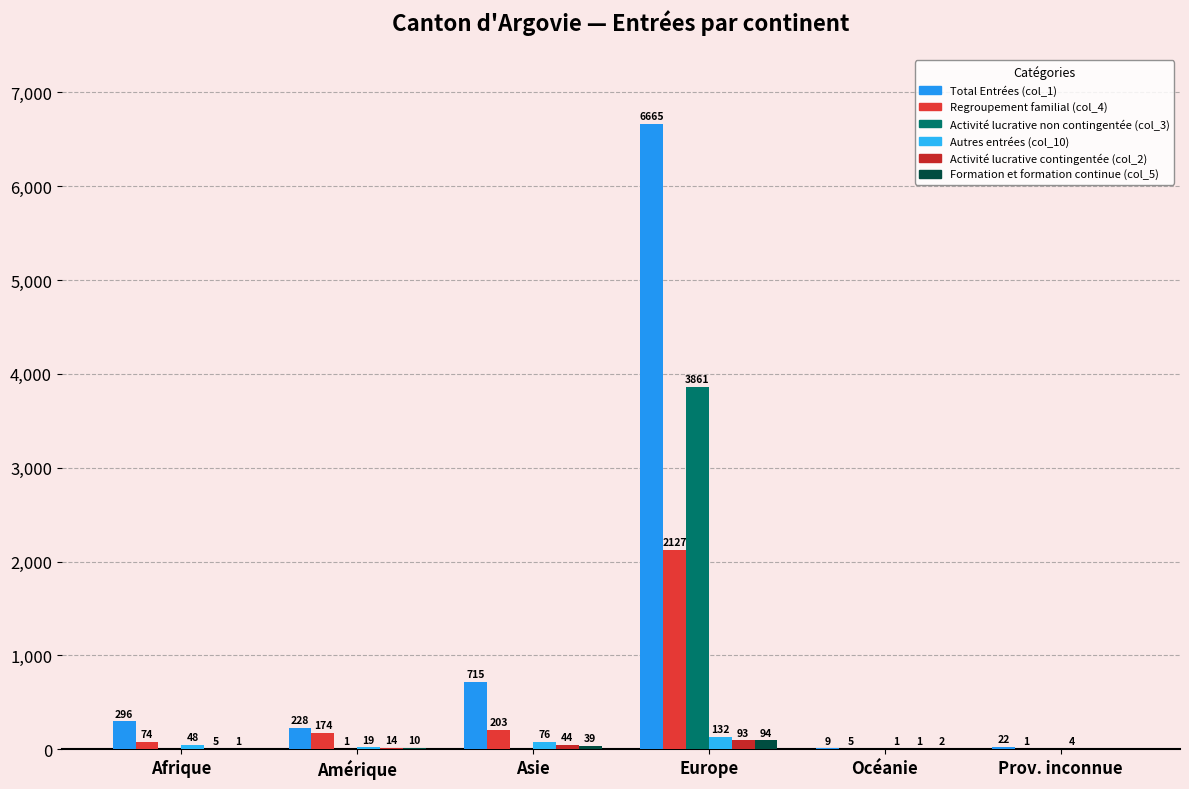

Where is Regroupement familial (col_4) nearest to the value 1064?

Asie